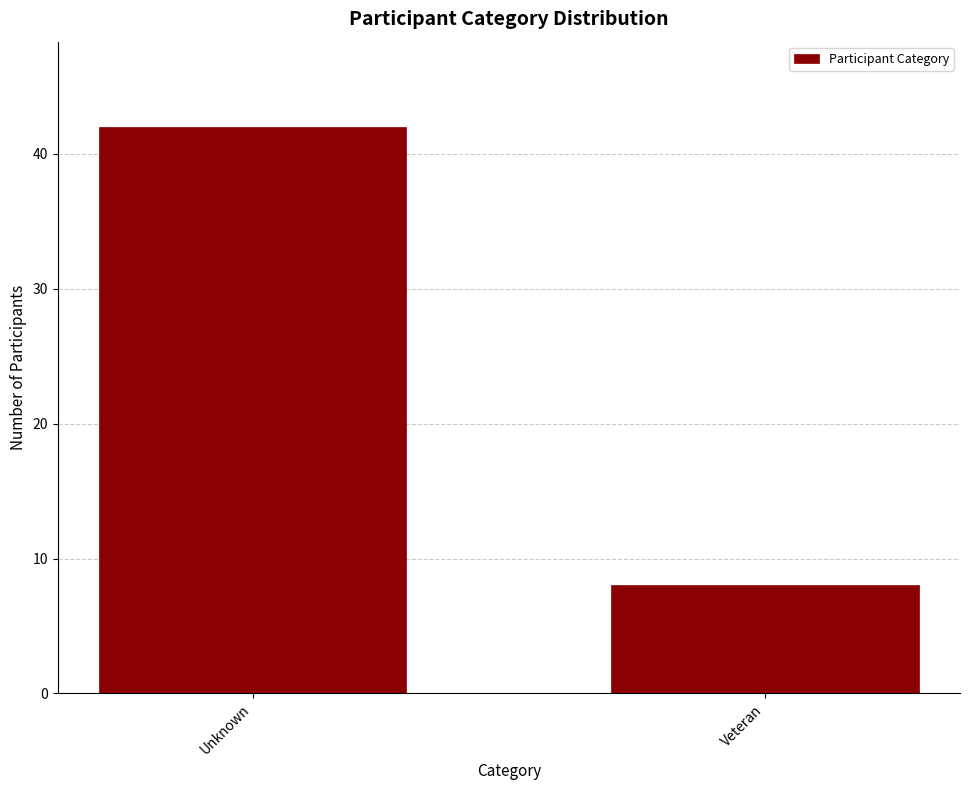

Reading right to left, list all the values displayed in this chart.

8	42